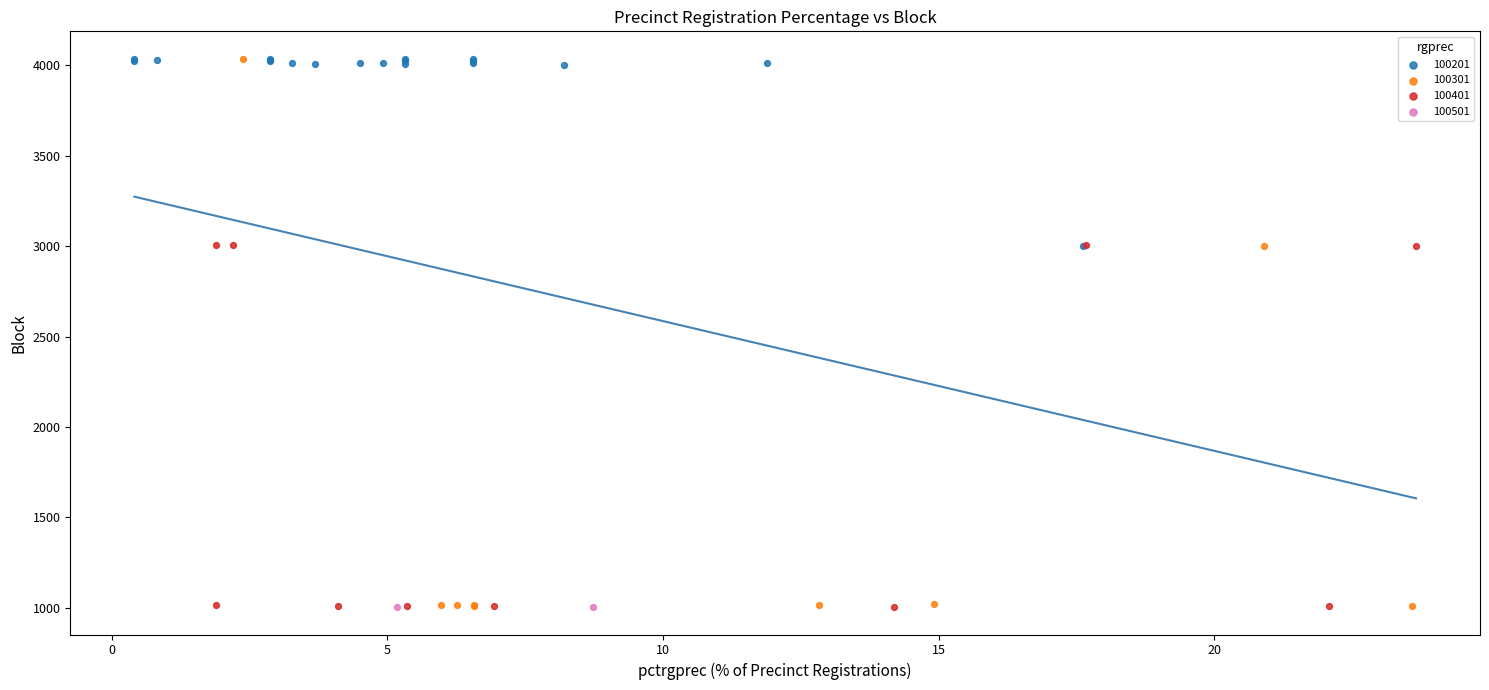

What are all the series names shown in the legend?

100201, 100301, 100401, 100501